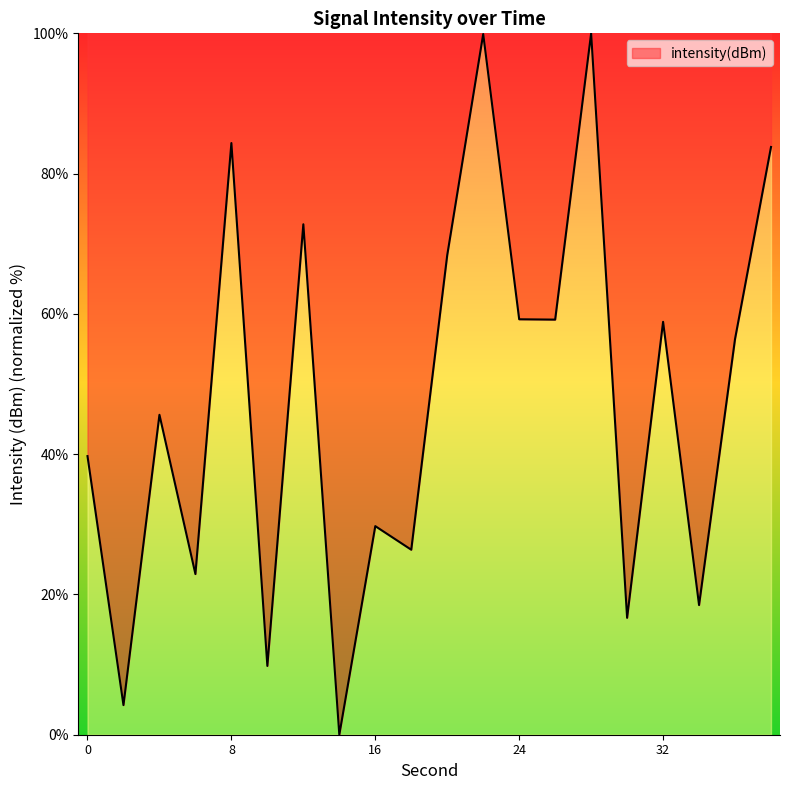

What is the sum of all values?

956.4